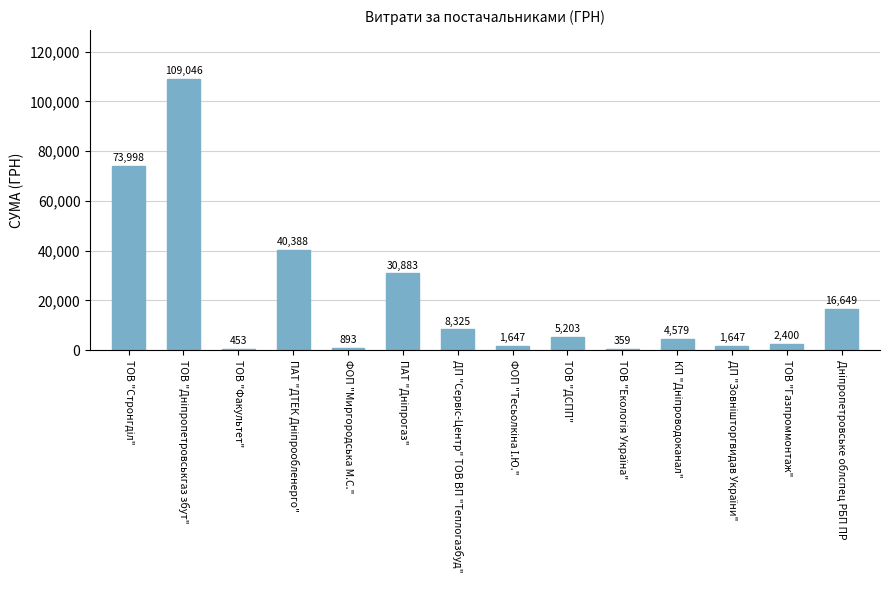

What is the greatest value displayed?

109045.7